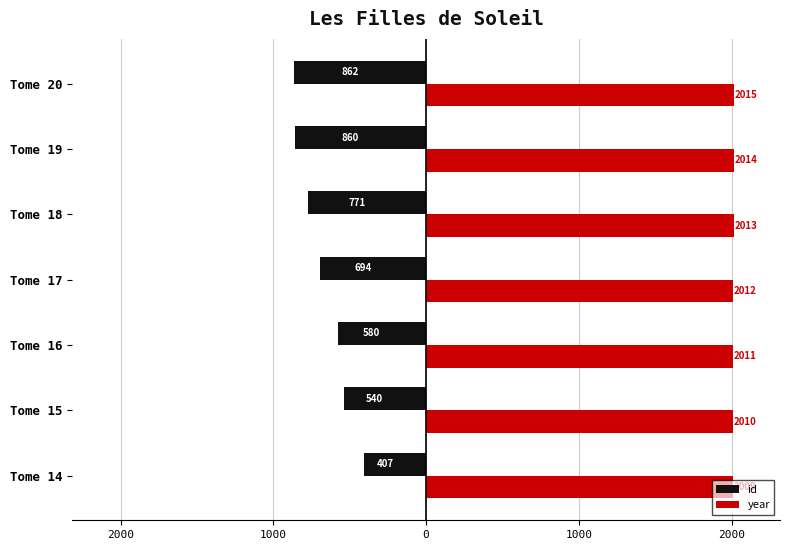

What are all the series names shown in the legend?

id, year